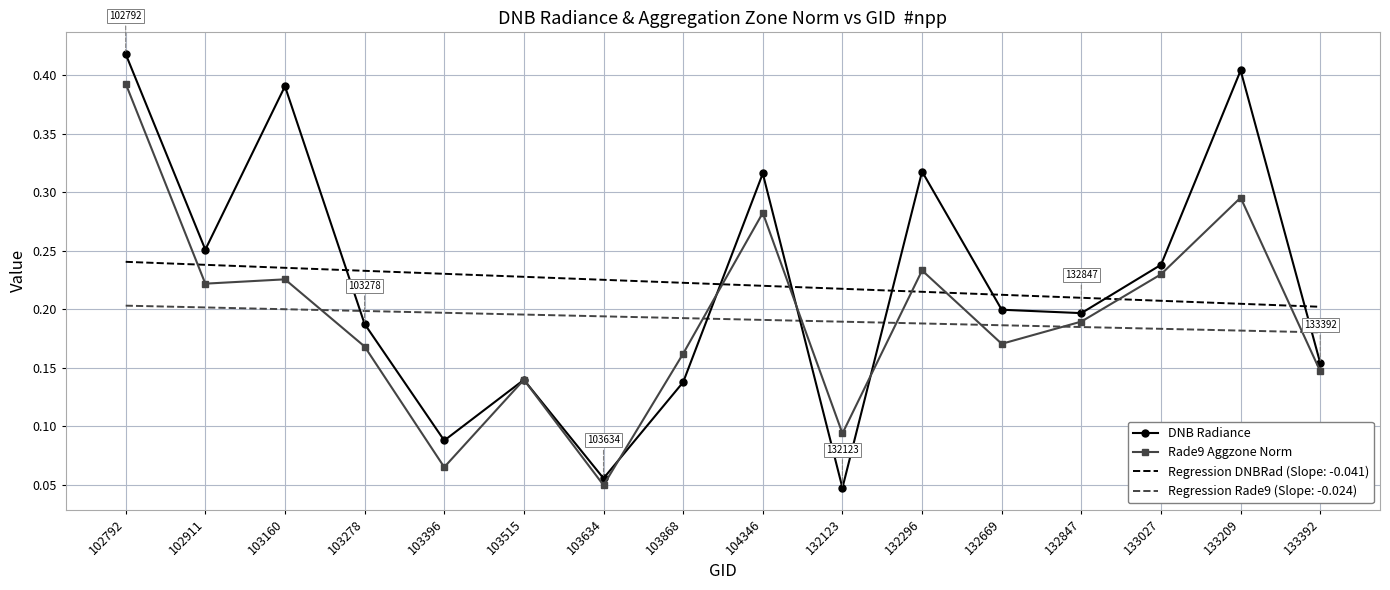

Which label corresponds to the largest value in the chart?

102792